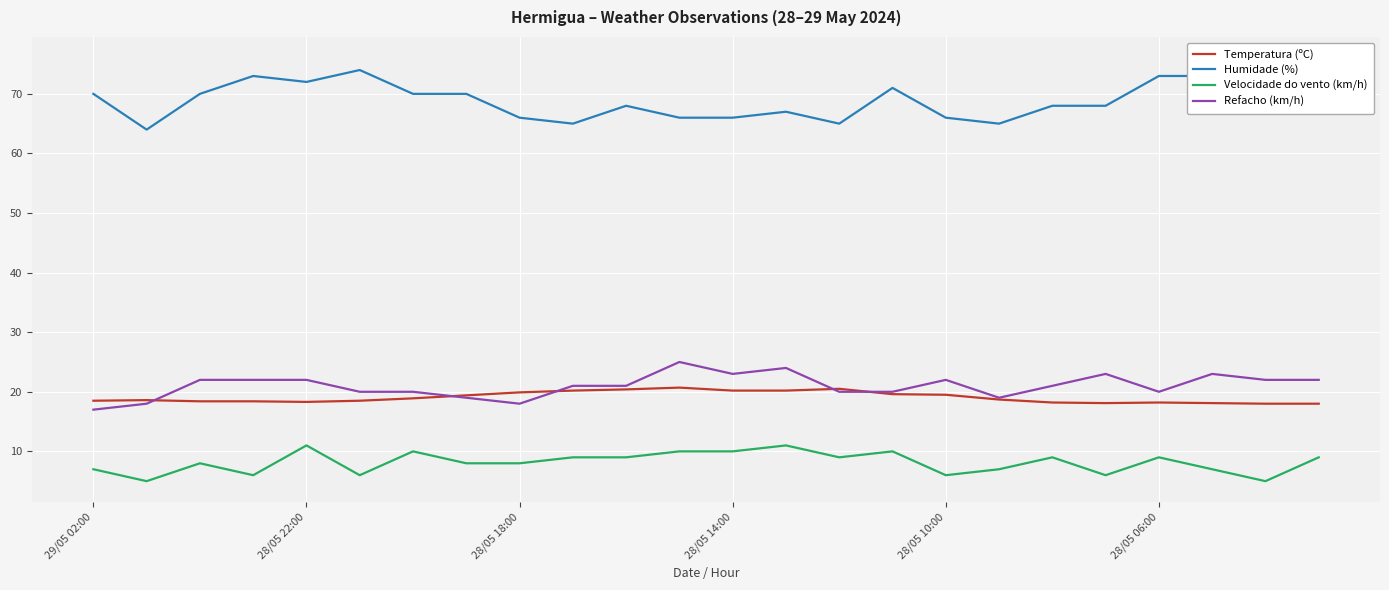

True or false: Refacho (km/h) has a value of 14.6 at 28/05 14:00.

False